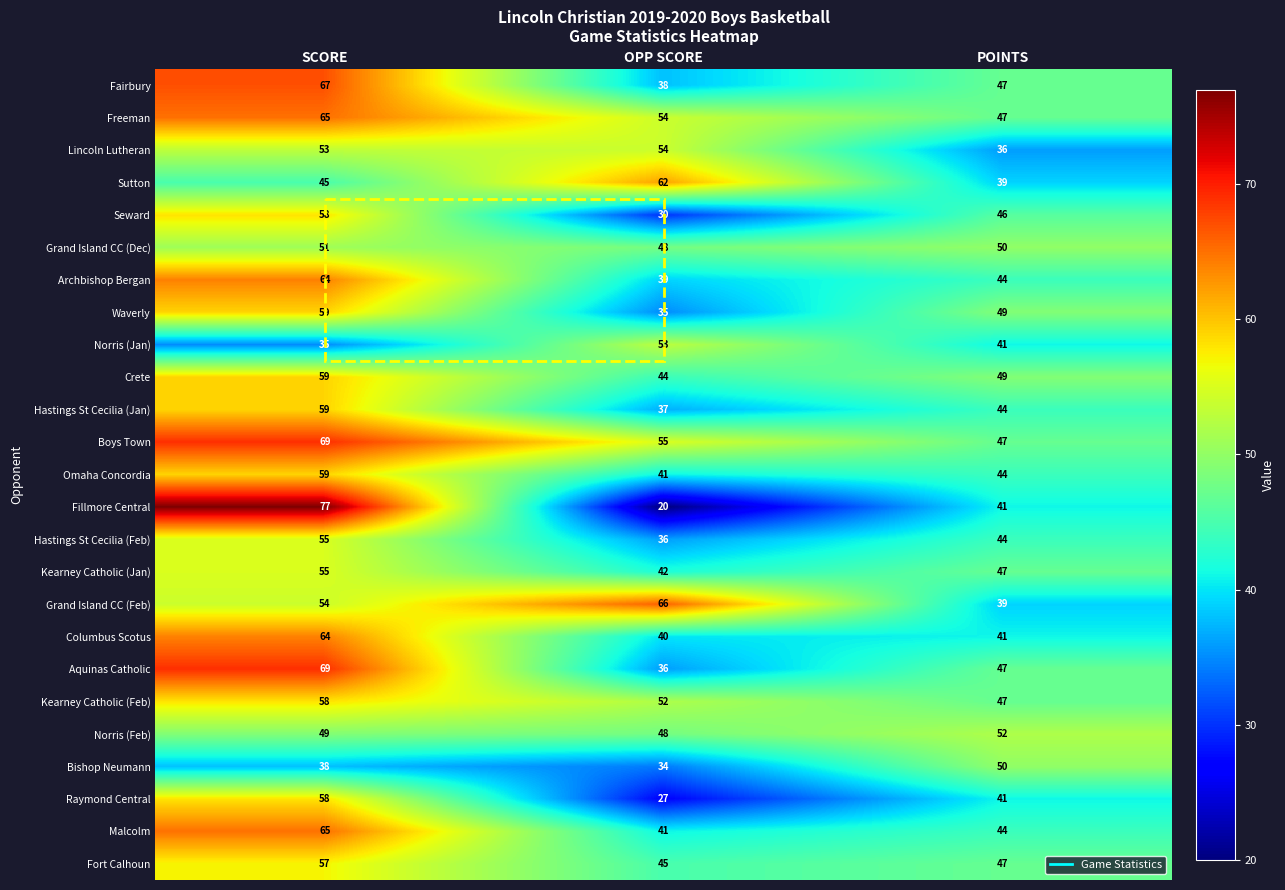

List the labels in order of Freeman value, largest first.

SCORE, OPP SCORE, POINTS